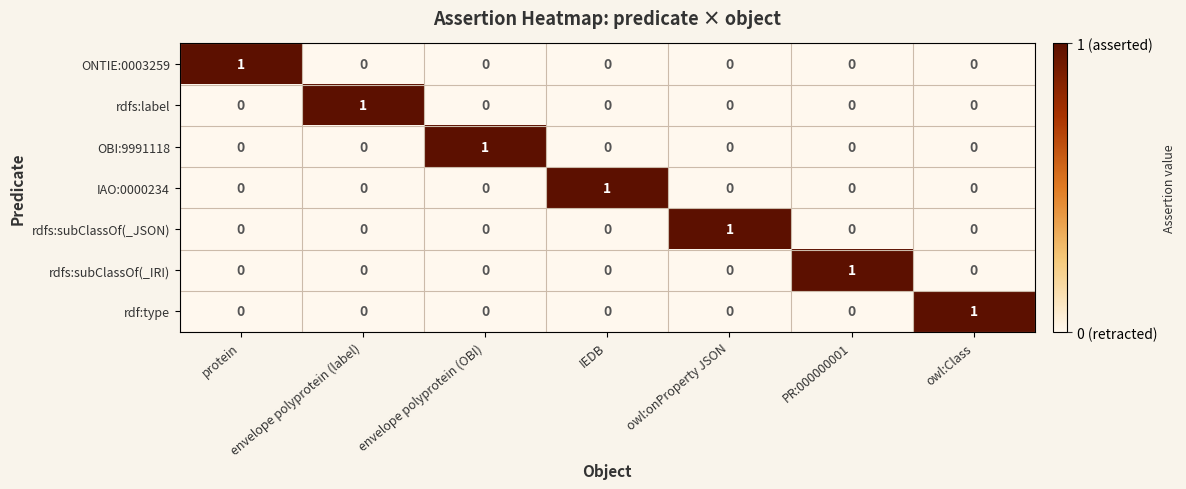

The value of ONTIE:0003259 at owl:Class is 0. True or false?

True